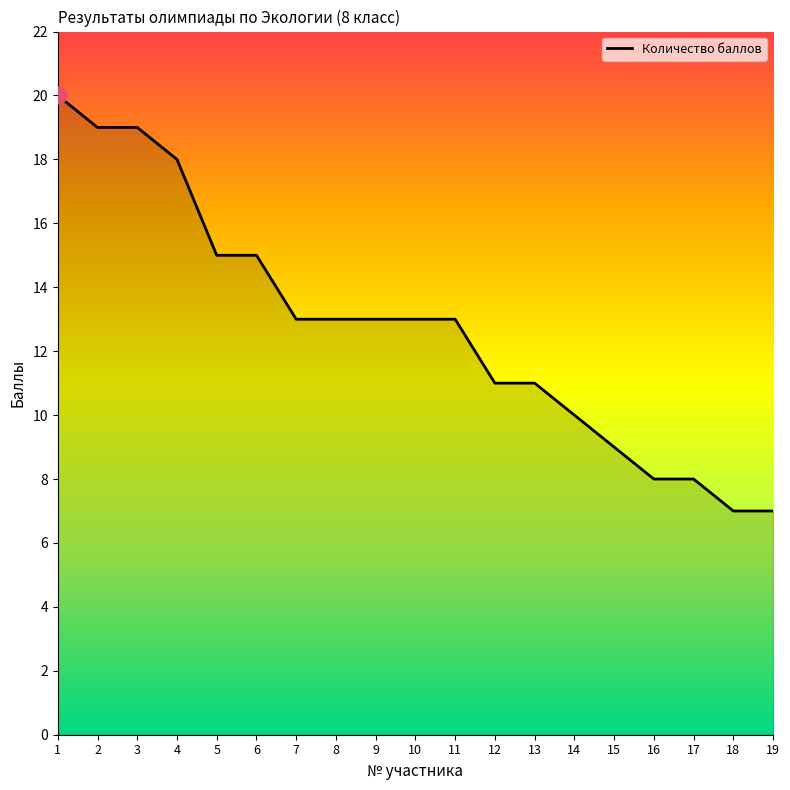

The chart shows a value of 17 at 12. True or false?

False